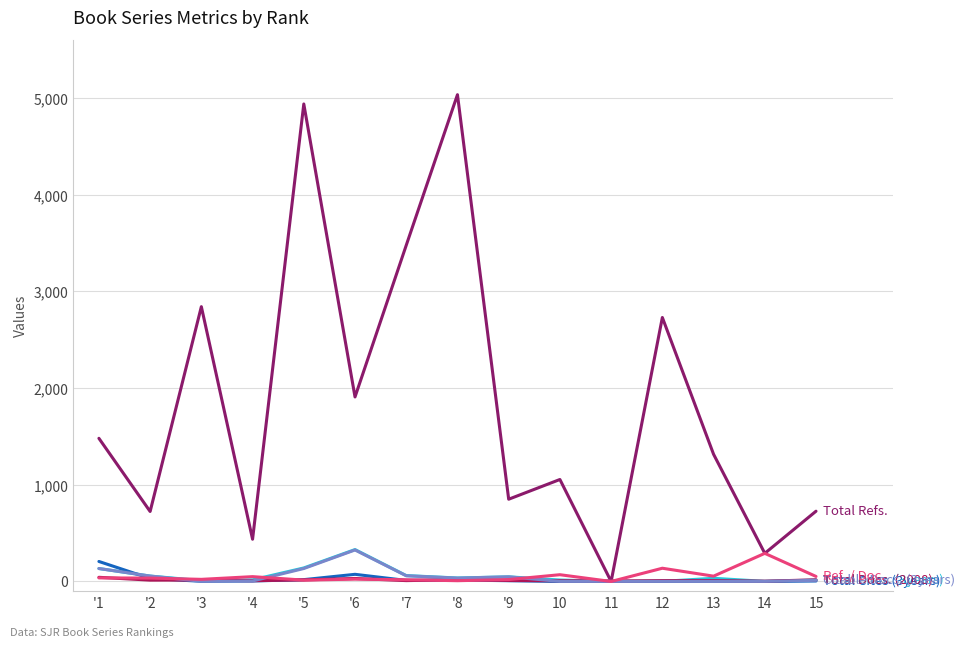

What is the spread (max minus min) of values at '7?

3469